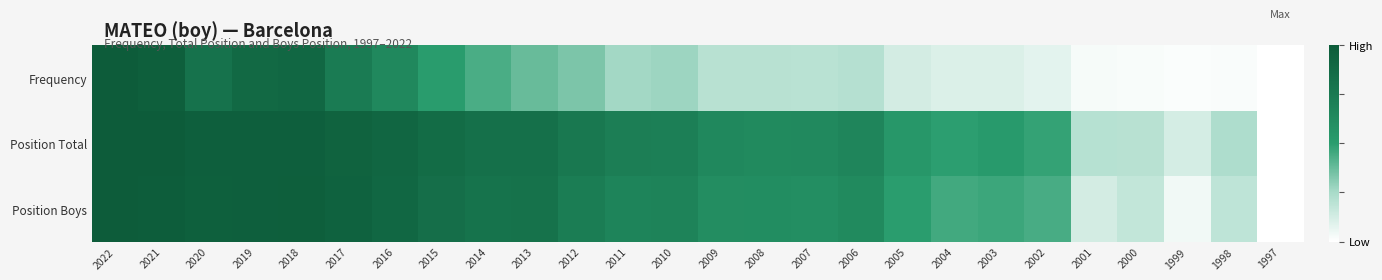

Reading right to left, list all the values displayed in this chart.

Frequency: 1997=0.0	1998=0.0	1999=0.0	2000=0.0	2001=0.0	2002=0.1	2003=0.1	2004=0.1	2005=0.1	2006=0.2	2007=0.2	2008=0.2	2009=0.2	2010=0.3	2011=0.3	2012=0.3	2013=0.4	2014=0.4	2015=0.5	2016=0.6	2017=0.7	2018=0.9	2019=0.9	2020=0.8	2021=1.0	2022=1.0
Position Total: 1997=0.0	1998=0.2	1999=0.1	2000=0.2	2001=0.2	2002=0.5	2003=0.5	2004=0.5	2005=0.5	2006=0.7	2007=0.6	2008=0.6	2009=0.6	2010=0.7	2011=0.7	2012=0.8	2013=0.8	2014=0.8	2015=0.9	2016=0.9	2017=0.9	2018=1.0	2019=1.0	2020=1.0	2021=1.0	2022=1.0
Position Boys: 1997=0.0	1998=0.2	1999=0.0	2000=0.2	2001=0.1	2002=0.4	2003=0.5	2004=0.5	2005=0.5	2006=0.6	2007=0.6	2008=0.6	2009=0.6	2010=0.7	2011=0.7	2012=0.7	2013=0.8	2014=0.8	2015=0.8	2016=0.9	2017=0.9	2018=1.0	2019=1.0	2020=1.0	2021=1.0	2022=1.0